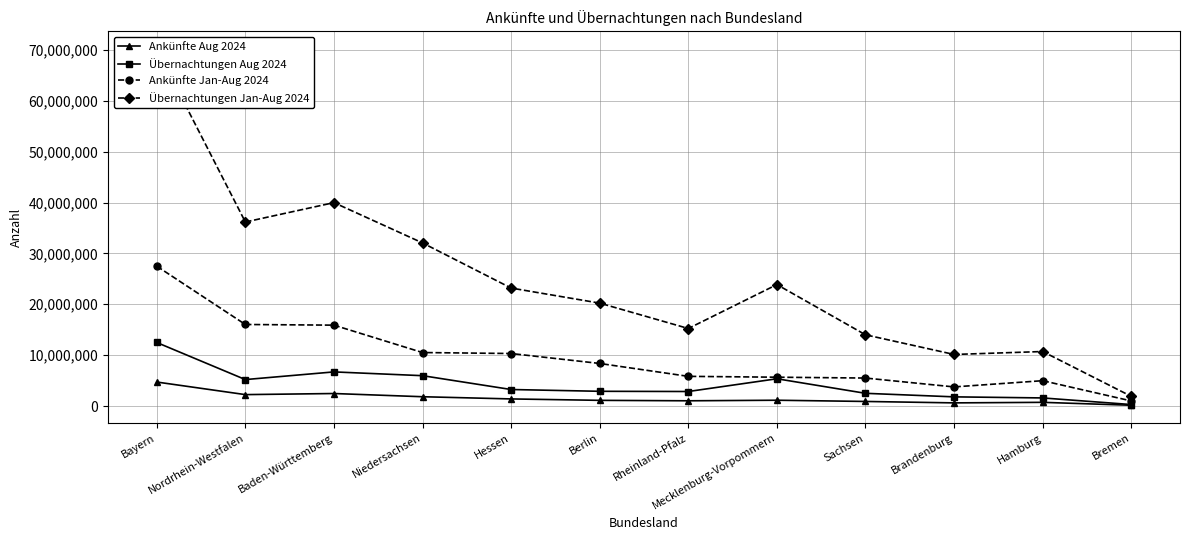

Reading right to left, list all the values displayed in this chart.

Ankünfte Aug 2024: Bremen=153428	Hamburg=726426	Brandenburg=619356	Sachsen=900000	Mecklenburg-Vorpommern=1140674	Rheinland-Pfalz=1030743	Berlin=1117970	Hessen=1396112	Niedersachsen=1829141	Baden-Württemberg=2459801	Nordrhein-Westfalen=2244121	Bayern=4717207
Übernachtungen Aug 2024: Bremen=292127	Hamburg=1591790	Brandenburg=1803529	Sachsen=2500000	Mecklenburg-Vorpommern=5358360	Rheinland-Pfalz=2855140	Berlin=2895963	Hessen=3246899	Niedersachsen=5965762	Baden-Württemberg=6708597	Nordrhein-Westfalen=5200552	Bayern=12489110
Ankünfte Jan-Aug 2024: Bremen=998863	Hamburg=4981302	Brandenburg=3757276	Sachsen=5500000	Mecklenburg-Vorpommern=5665544	Rheinland-Pfalz=5834097	Berlin=8365901	Hessen=10321459	Niedersachsen=10514514	Baden-Württemberg=15896073	Nordrhein-Westfalen=16027708	Bayern=27489818
Übernachtungen Jan-Aug 2024: Bremen=1902687	Hamburg=10714066	Brandenburg=10134856	Sachsen=14000000	Mecklenburg-Vorpommern=23872029	Rheinland-Pfalz=15237656	Berlin=20225322	Hessen=23187692	Niedersachsen=32057730	Baden-Württemberg=39976416	Nordrhein-Westfalen=36168924	Bayern=70153068